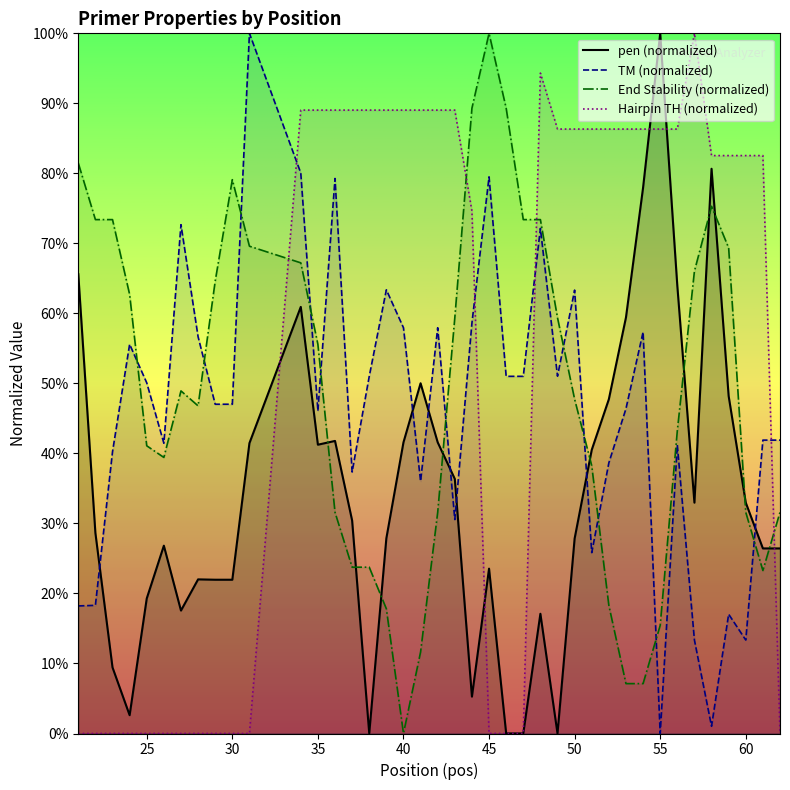

Is it true that PRIMER_LEFT_0_HAIRPIN_TH equals 86.3 at 54?

True